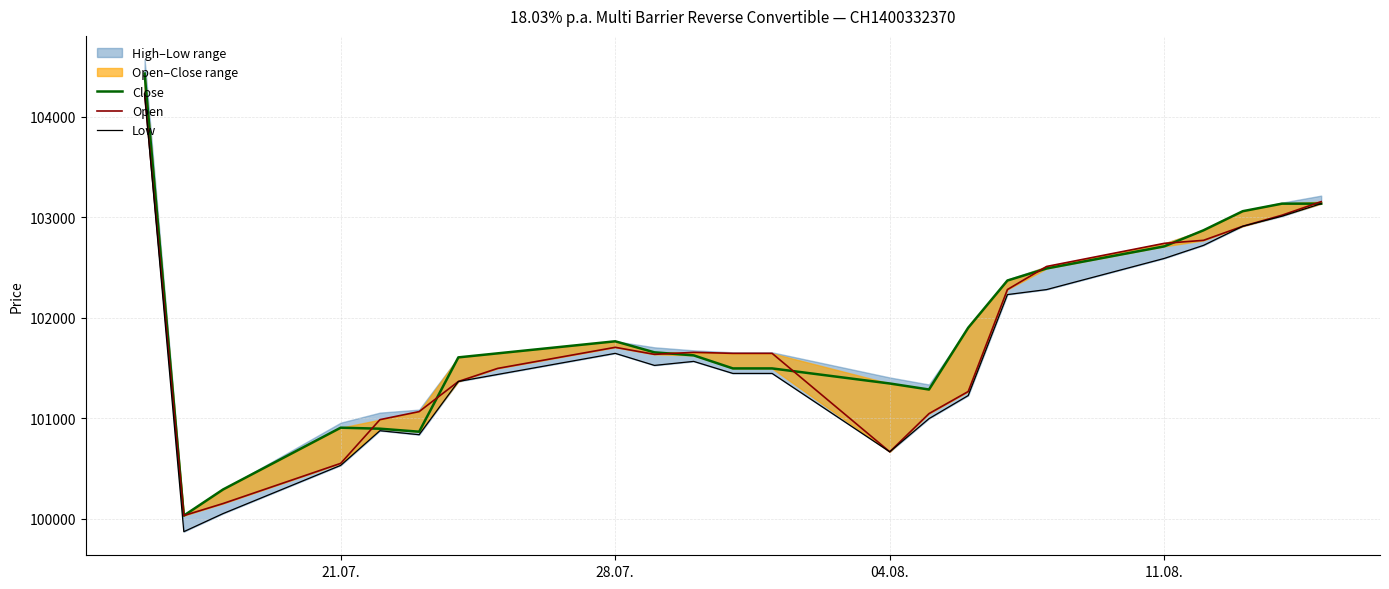

True or false: Open and Low intersect in this chart.

False